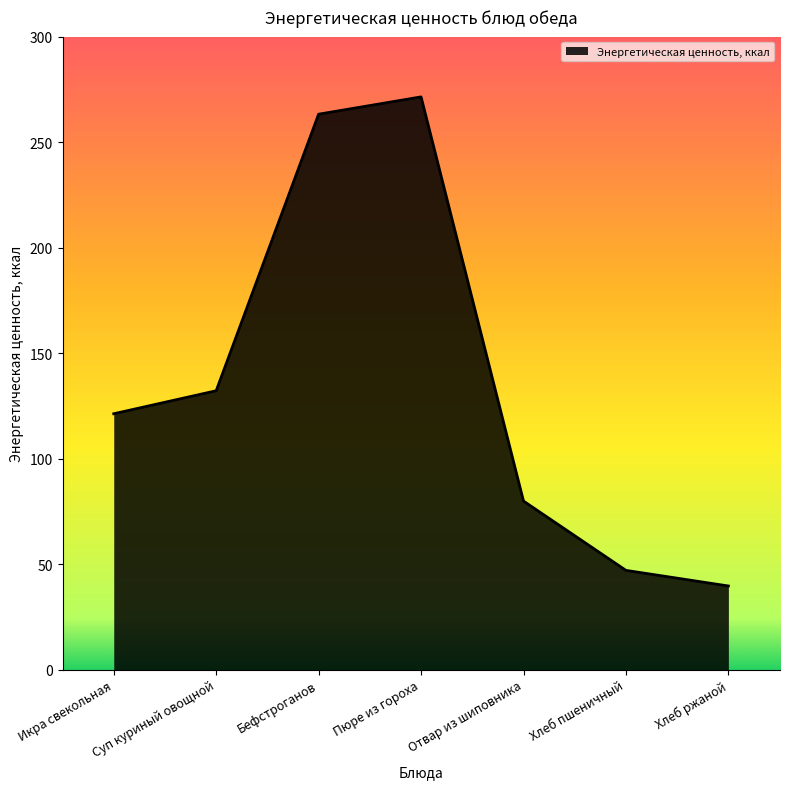

What is the difference between the maximum and second lowest values?

224.4